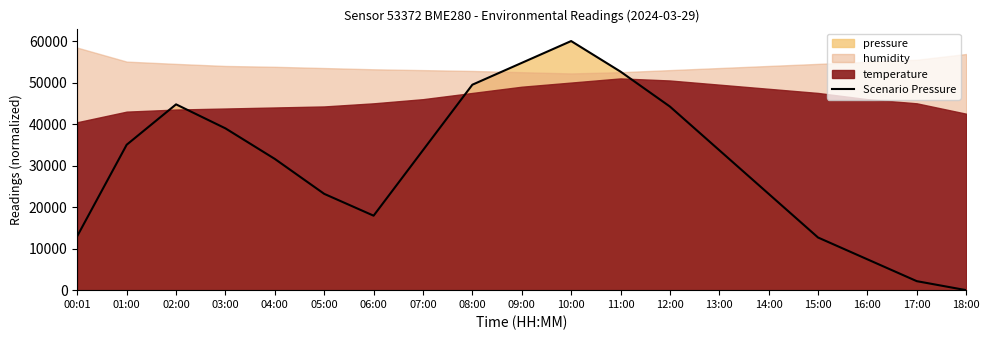

Is it true that the value at 15:00 is 12681.4?

True